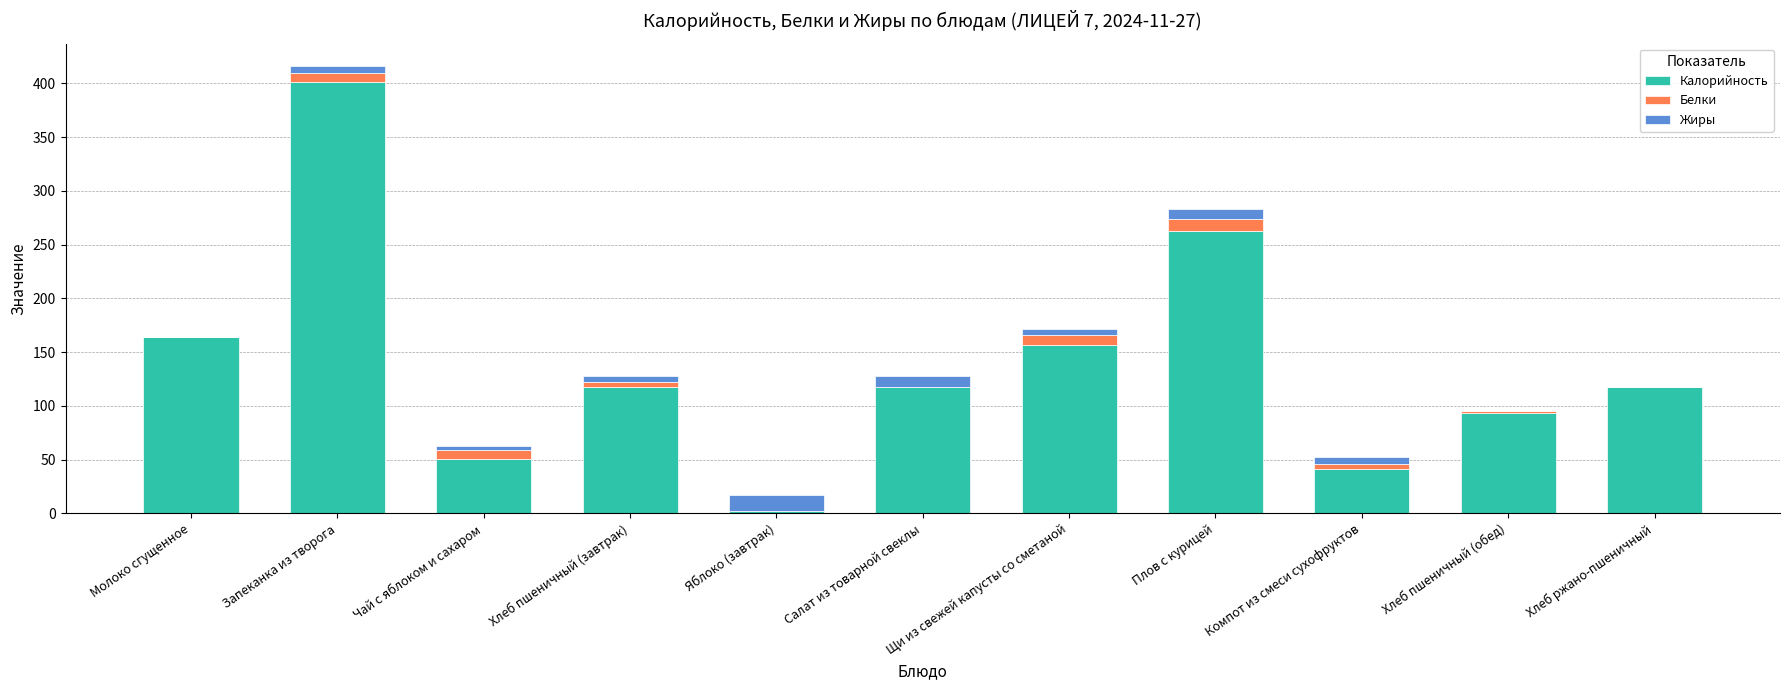

True or false: Калорийность has a value of 117.2 at Салат из товарной свеклы.

True